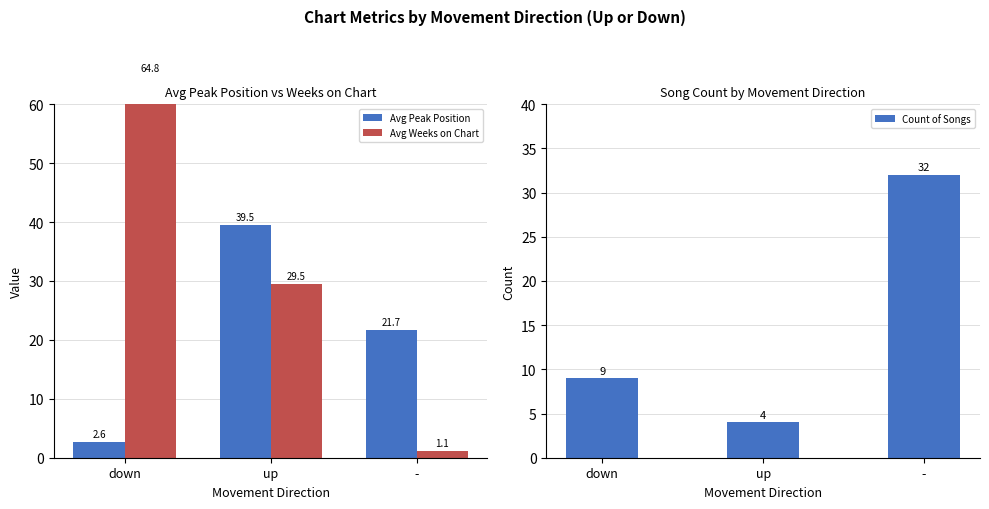

What is the difference between the maximum and minimum values in the Avg Weeks on Chart series?

63.7